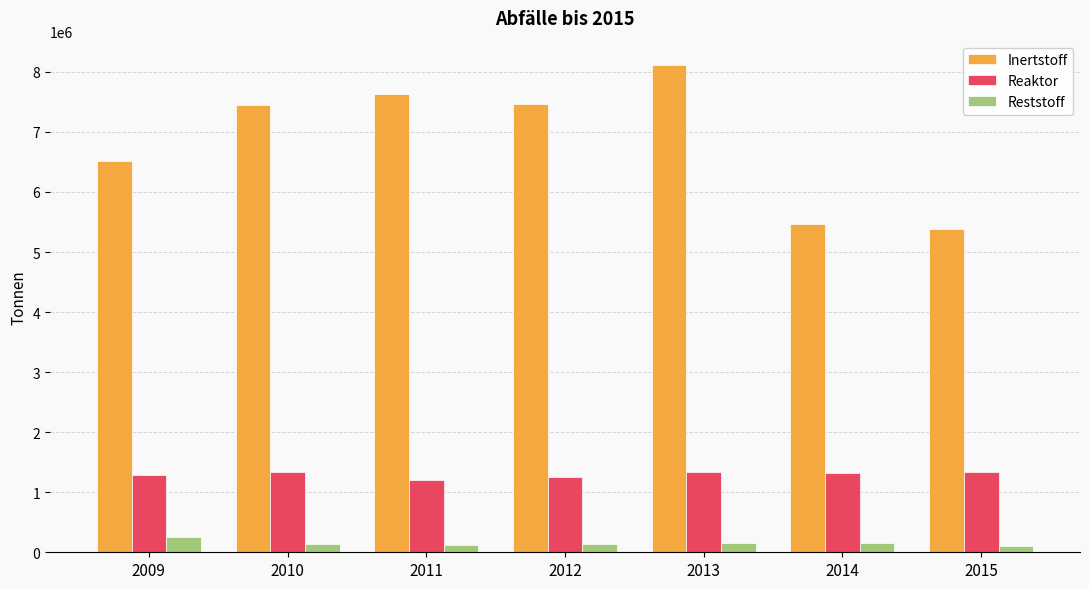

Is it true that Reststoff equals 140959 at 2010?

True